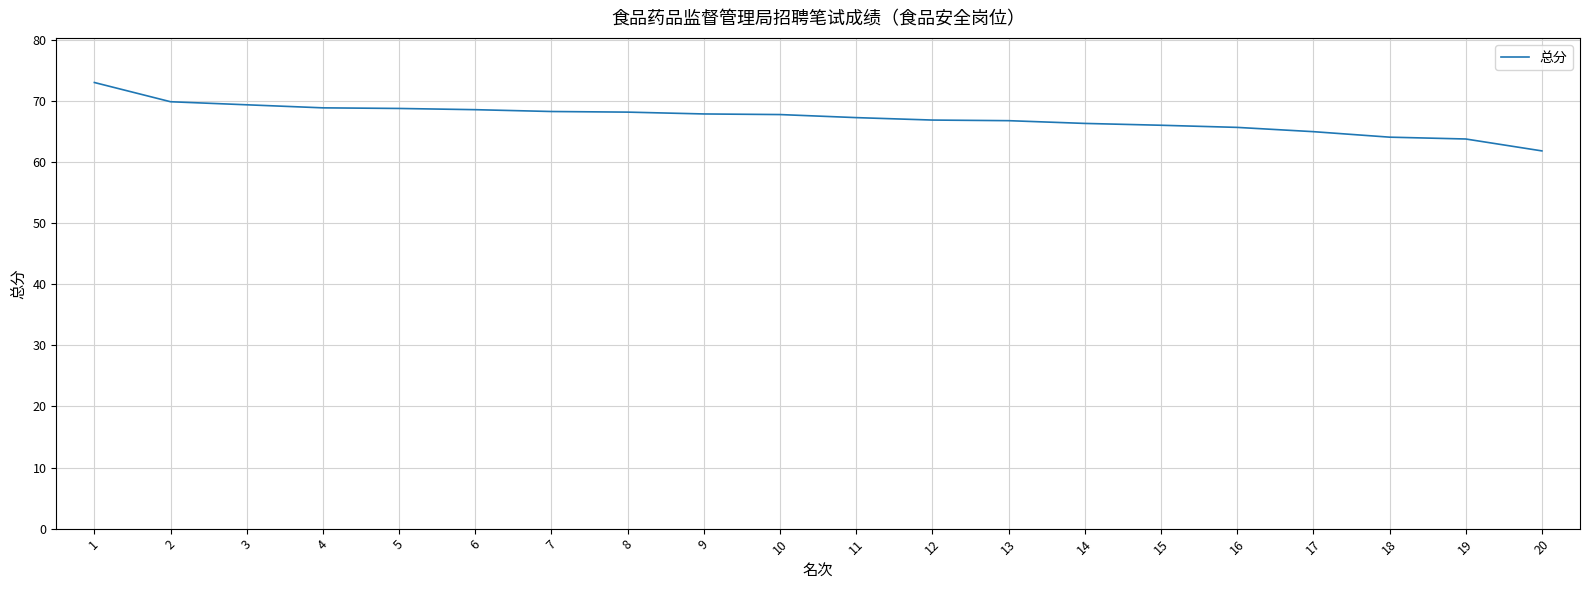

The chart shows a value of 65.0 at 17. True or false?

True